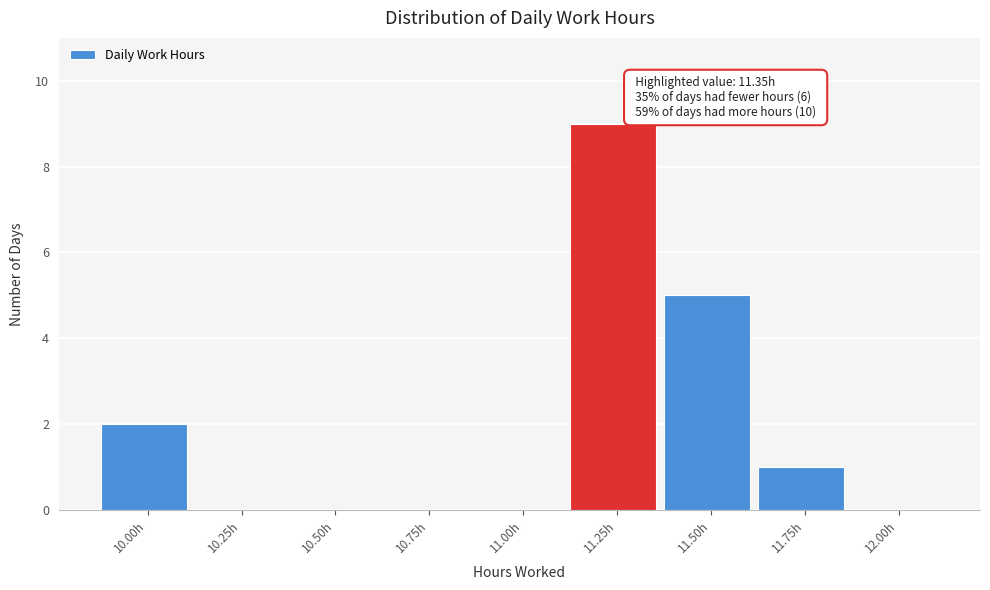

Reading right to left, transcribe all the data shown in this chart.

12.00h=0	11.75h=1	11.50h=5	11.25h=9	11.00h=0	10.75h=0	10.50h=0	10.25h=0	10.00h=2